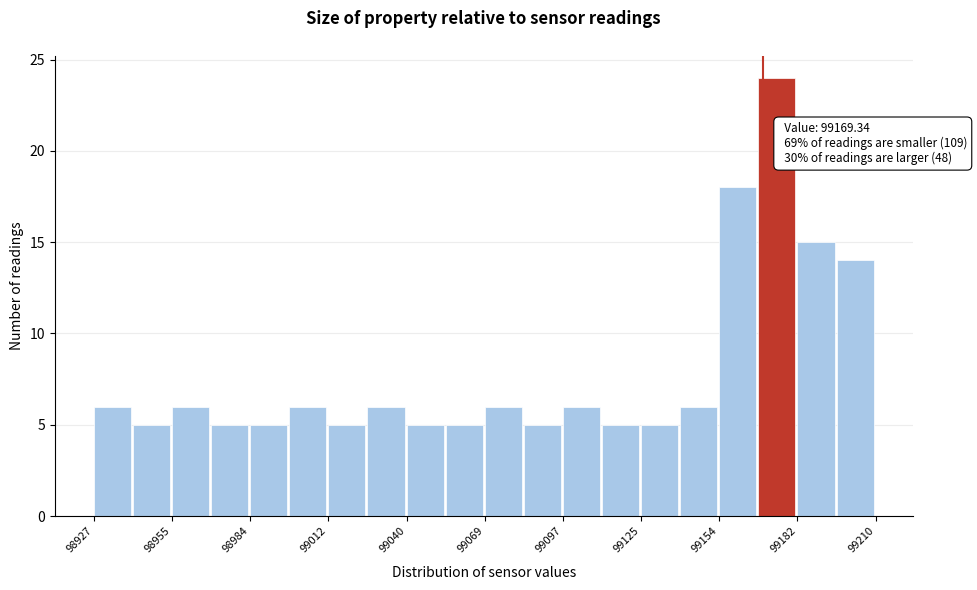

Read against the x-axis, roughly where is the centre of the tallest bar?

99175